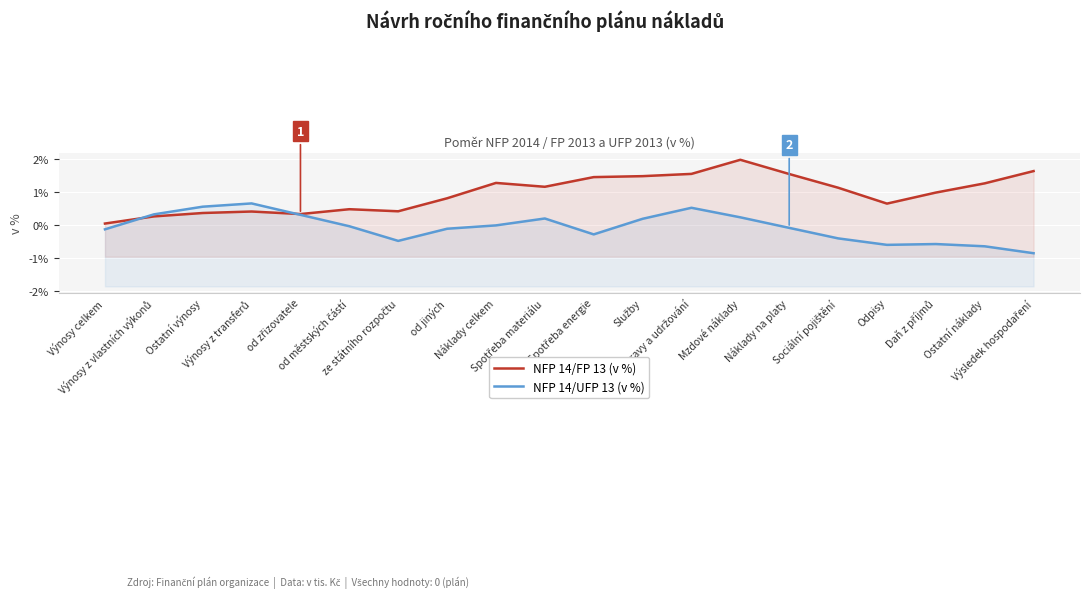

True or false: NFP 14/FP 13 (v %) has a value of 1.3 at Ostatní náklady.

True